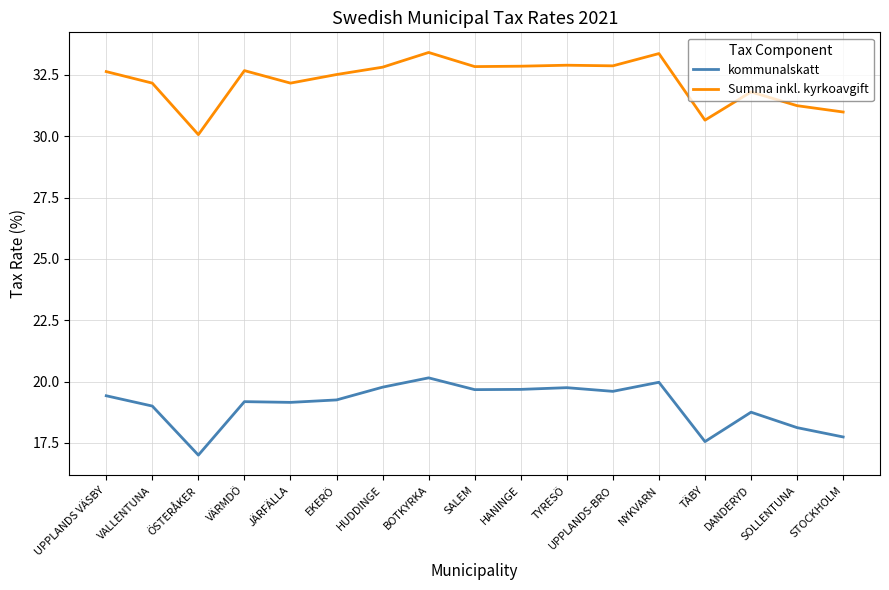

True or false: Summa inkl. kyrkoavgift and kommunalskatt intersect in this chart.

False